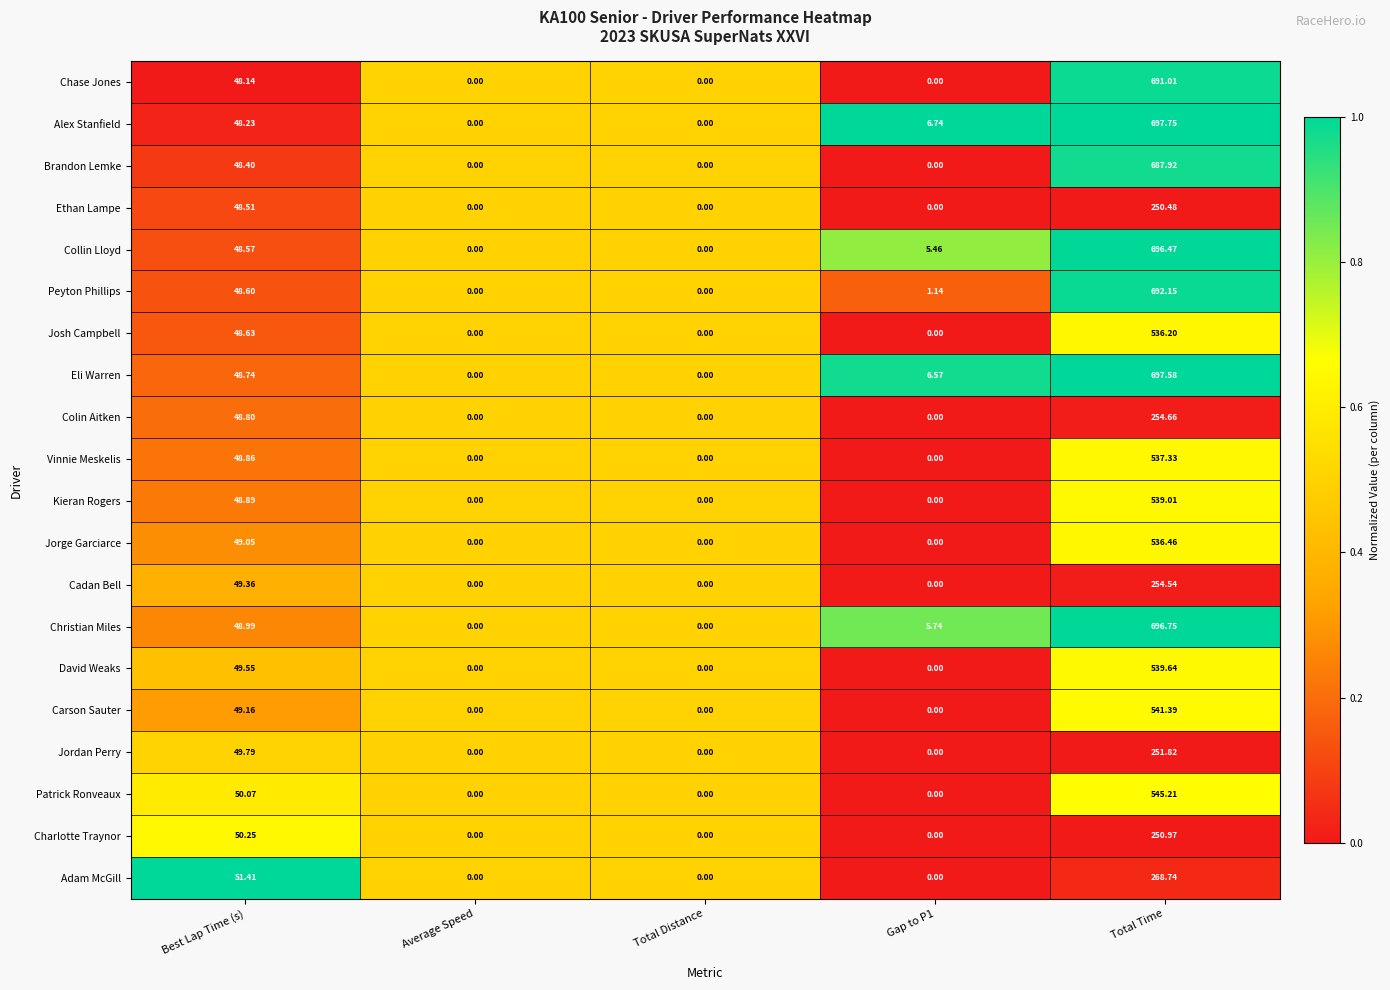

At which label is Eli Warren closest to 348?

Best Lap Time (s)